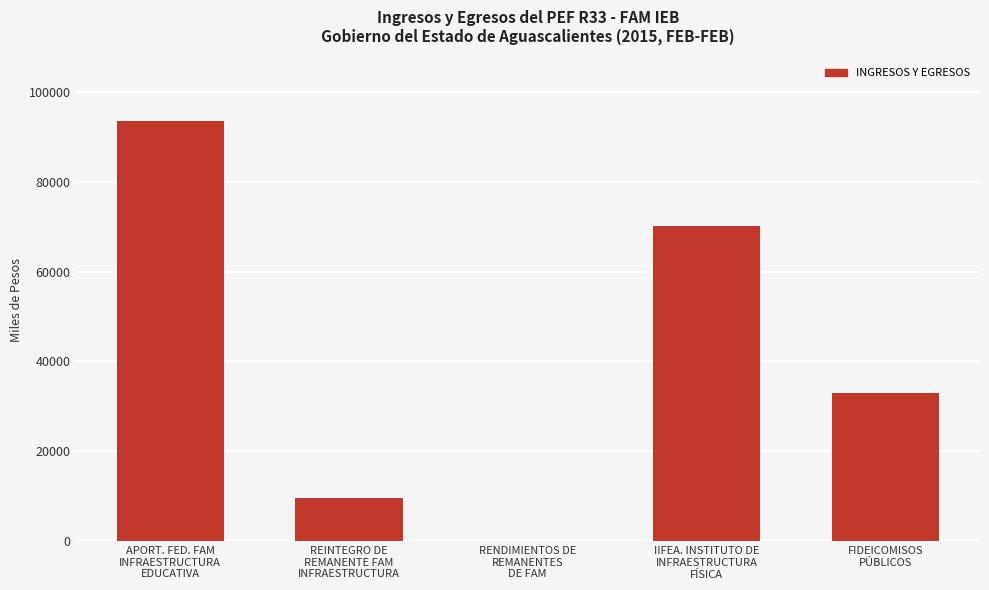

What is the average value?

41218.8